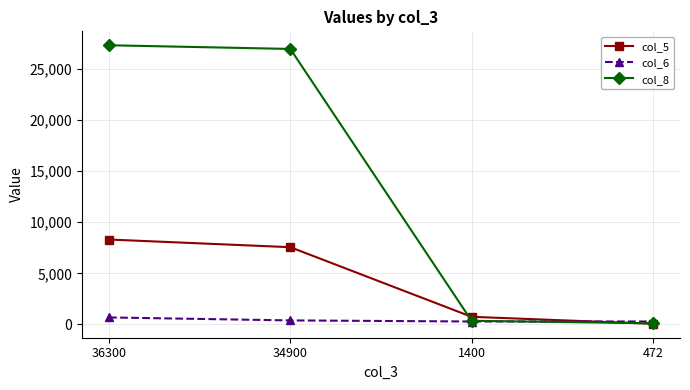

How many lines are shown in the chart?

3